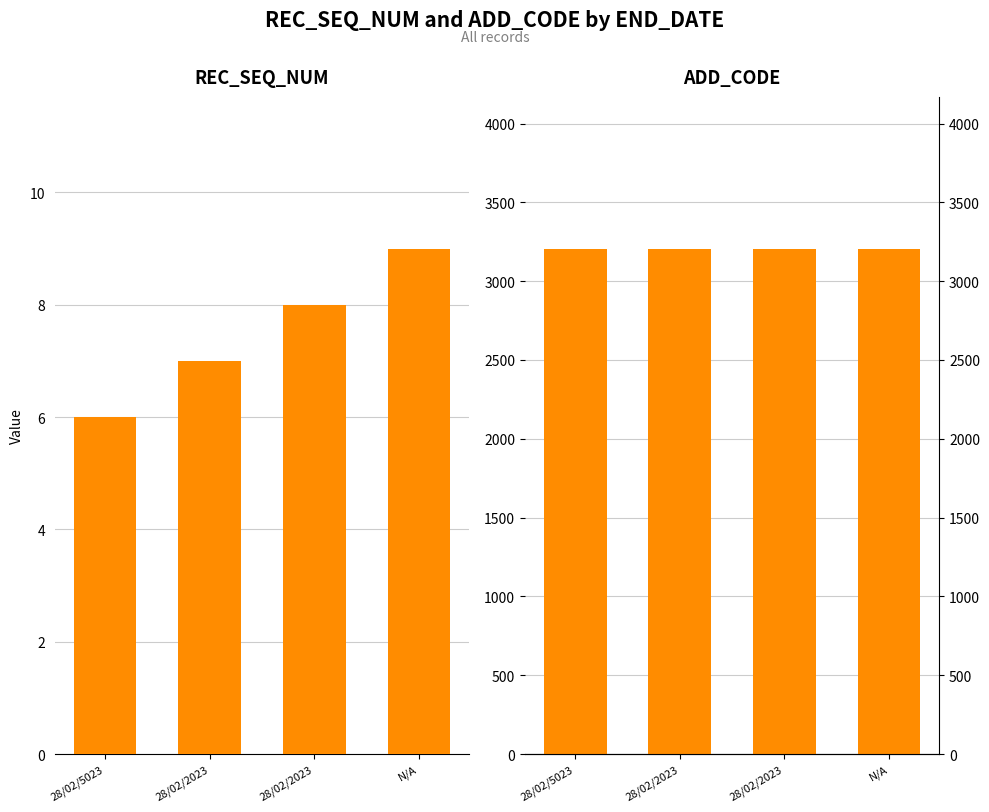

What is the average value of the ADD_CODE series?

3206